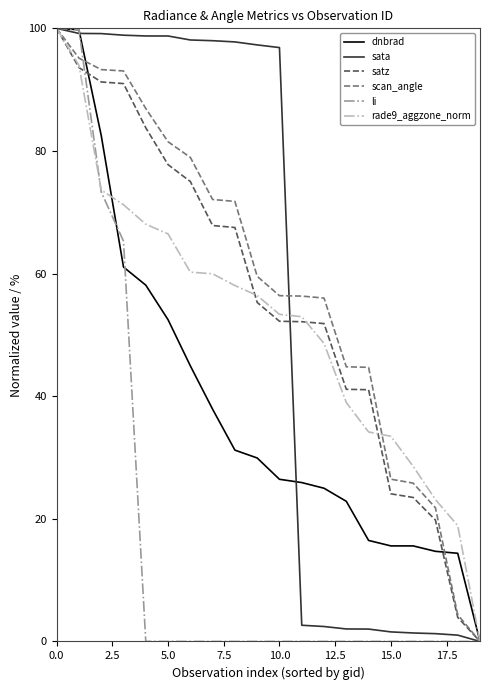

What is the maximum value shown in the chart?

100.0